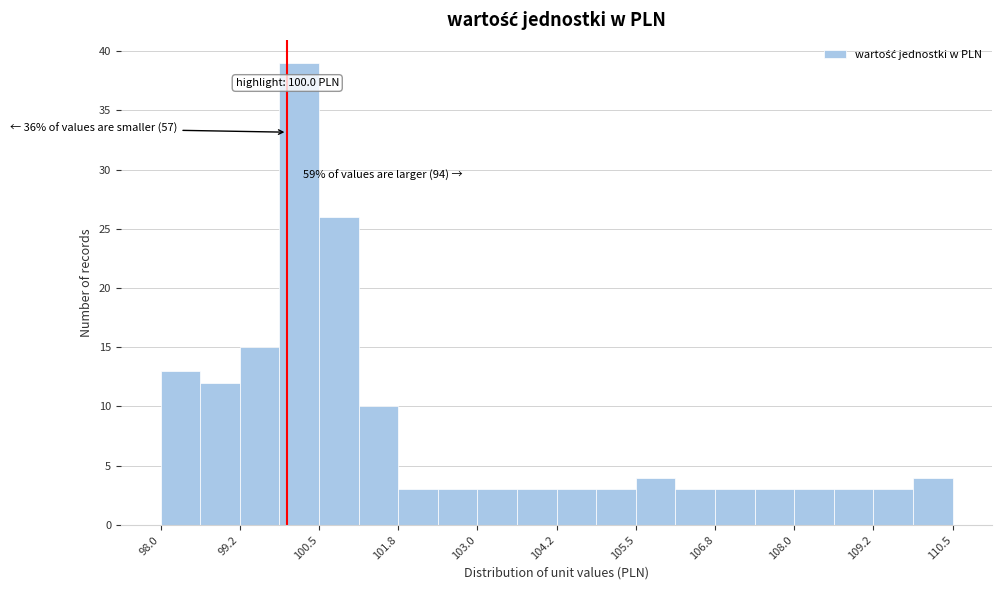

Around what value on the x-axis is the tallest bar? Give the approximate position of its centre, as read against the axis.

100.2